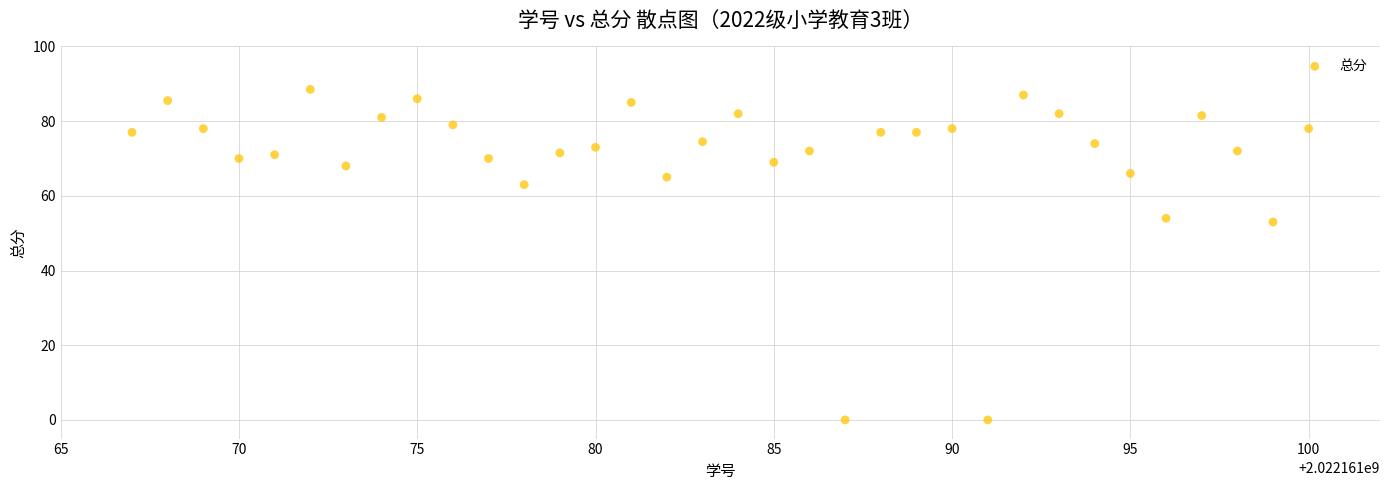

What is the range of Y values (max minus min)?

88.5